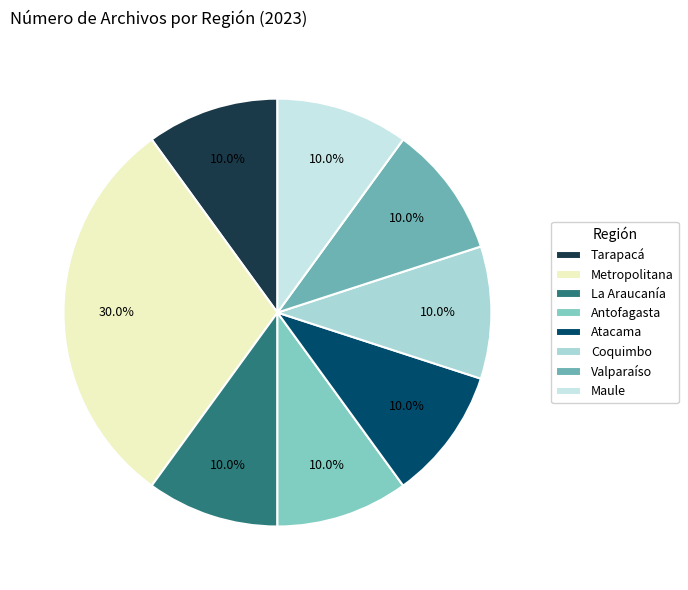

Which category has the smallest portion of the pie?

Tarapacá